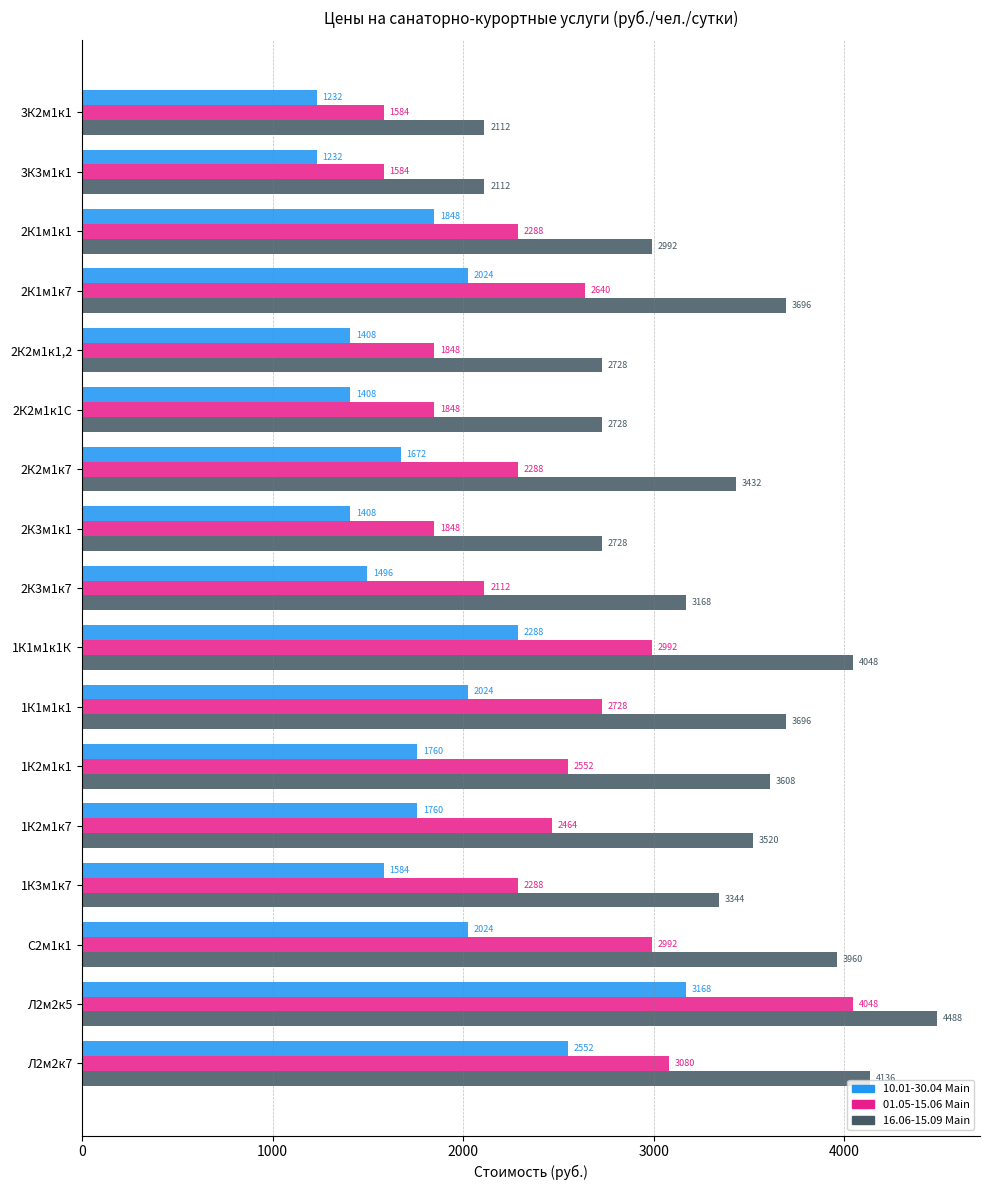

What is the maximum value shown in the chart?

4488